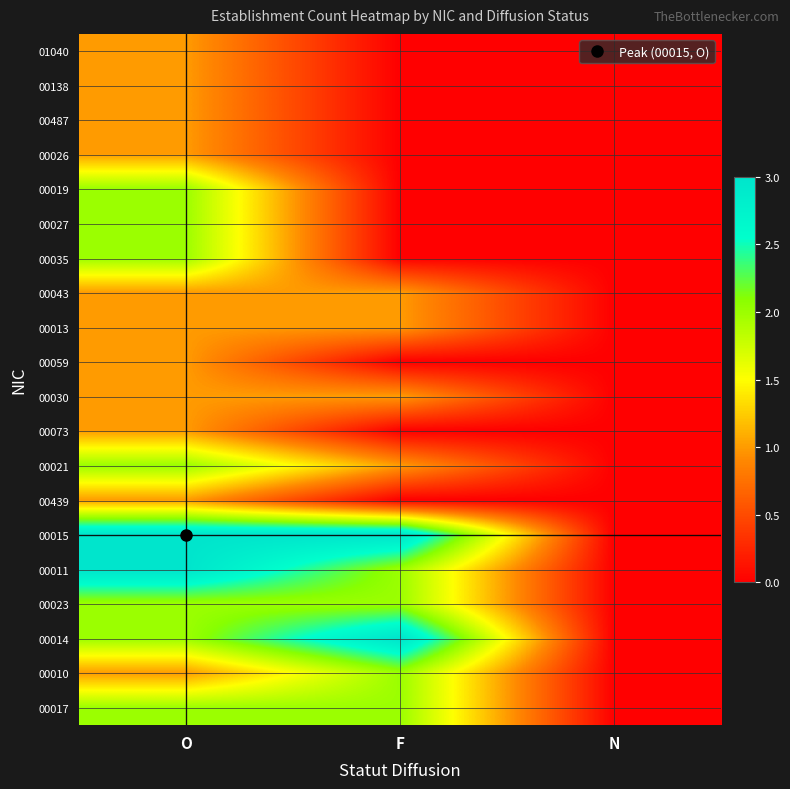

Which series has the widest spread of values?

00015